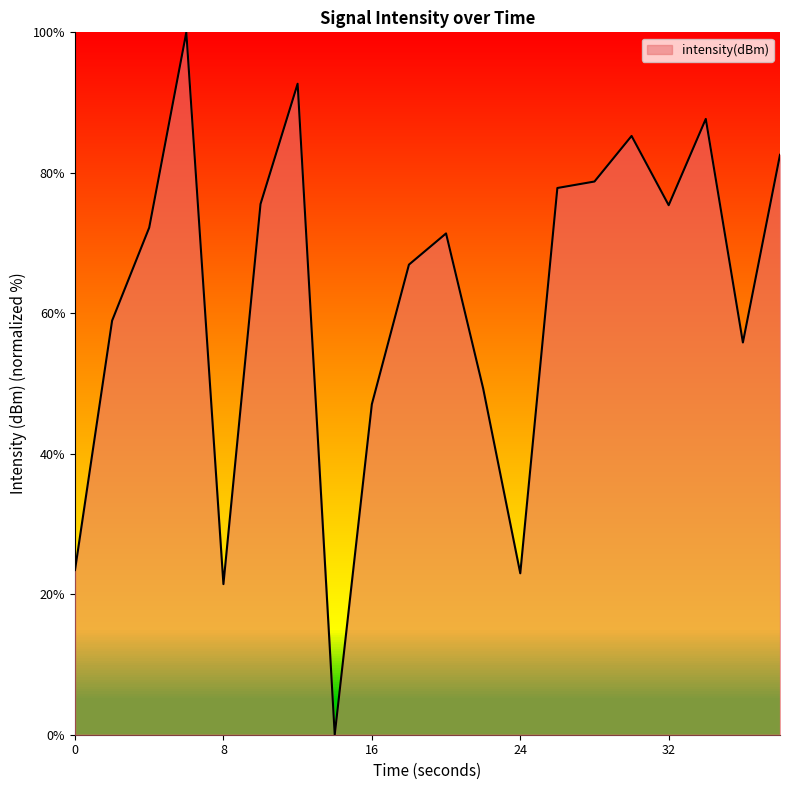

Rank the categories by value from lowest to highest.

14, 8, 24, 0, 16, 22, 36, 2, 18, 20, 4, 32, 10, 26, 28, 38, 30, 34, 12, 6